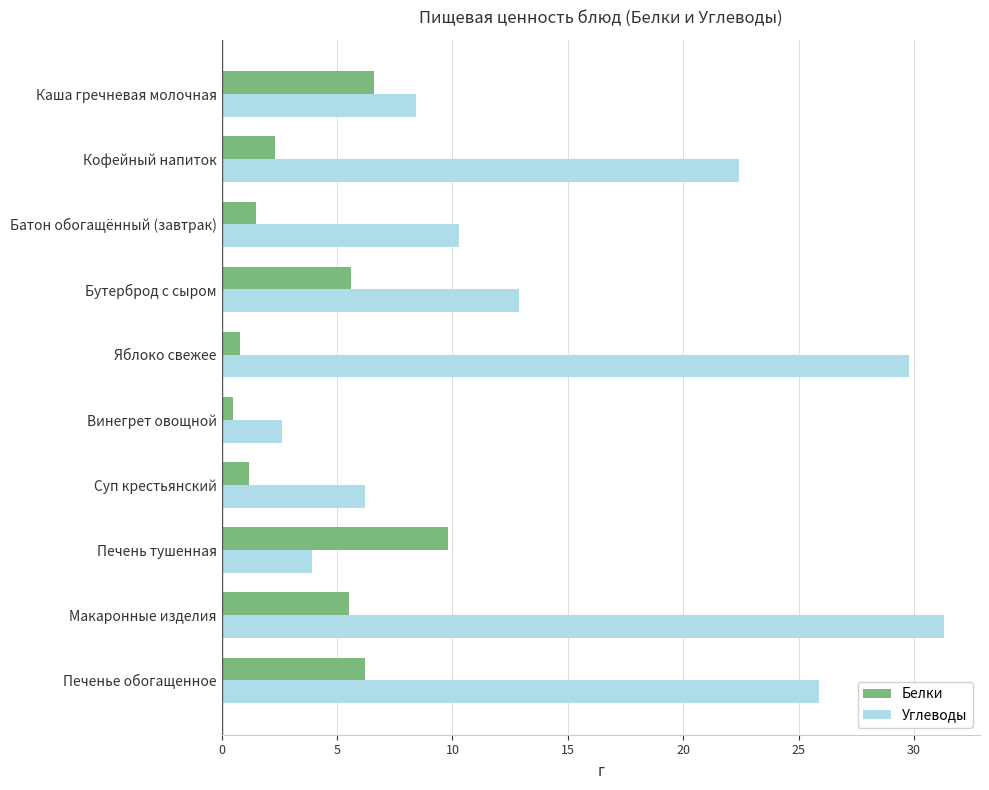

What is the approximate value of Белки at Печенье обогащенное?

6.2